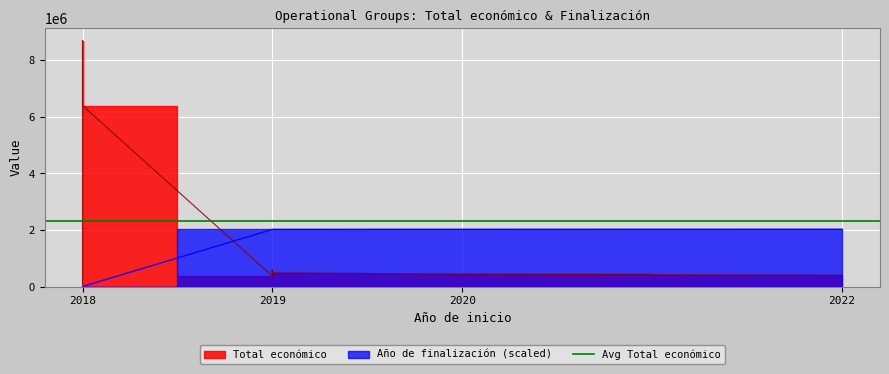

What is the average value of the Total económico series?

2327918